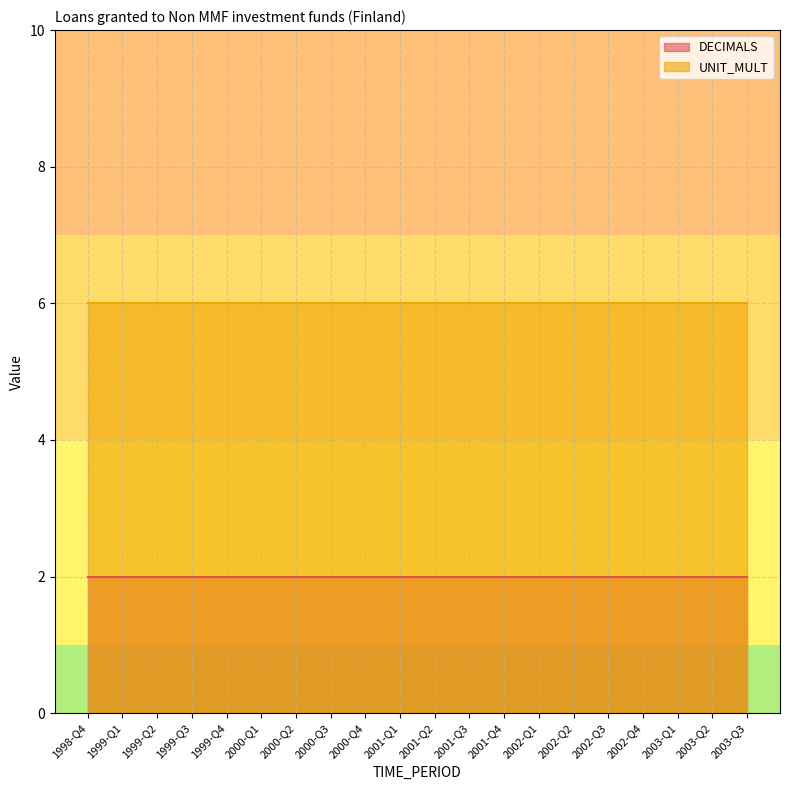

At which label does UNIT_MULT reach its minimum?

1998-Q4